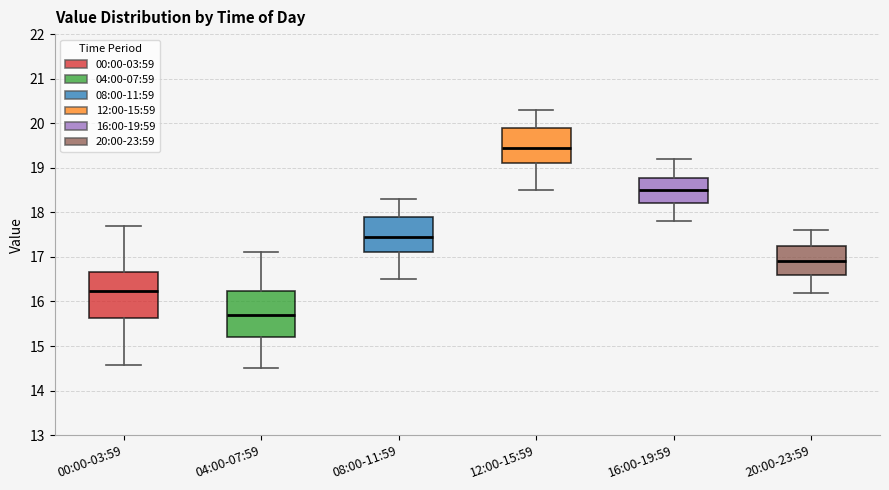

Reading left to right, transcribe this box plot: for each box, give where its median line is, the range the box spans, and where its two whiskers end, as read against the y-axis. The values are not printed on the chart, so give them approximately, as read against the axis.

00:00-03:59: median 16.2, box 15.6 to 16.7, whiskers 14.6 to 17.7
04:00-07:59: median 15.7, box 15.2 to 16.2, whiskers 14.5 to 17.1
08:00-11:59: median 17.5, box 17.1 to 17.9, whiskers 16.5 to 18.3
12:00-15:59: median 19.5, box 19.1 to 19.9, whiskers 18.5 to 20.3
16:00-19:59: median 18.5, box 18.2 to 18.8, whiskers 17.8 to 19.2
20:00-23:59: median 16.9, box 16.6 to 17.3, whiskers 16.2 to 17.6